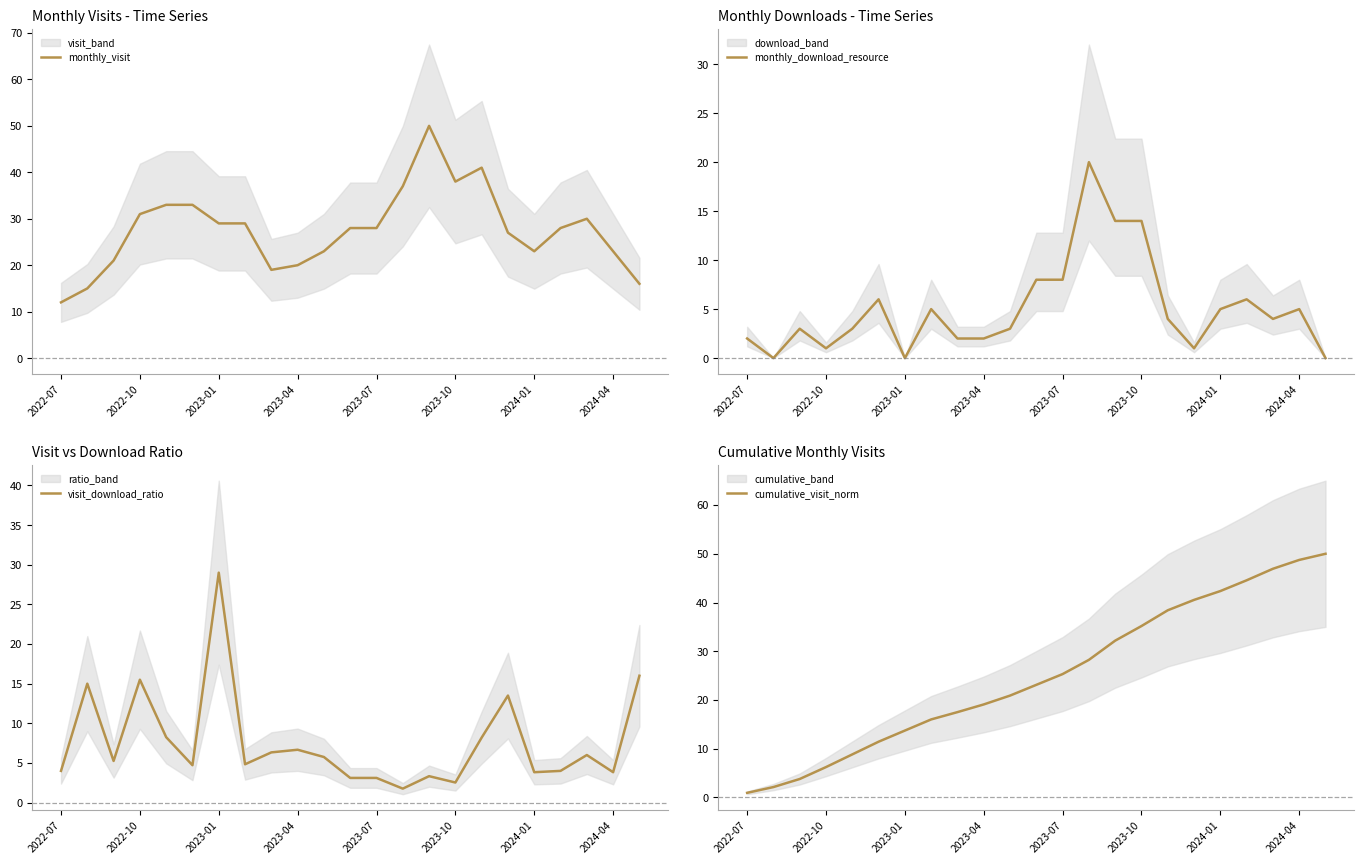

What is the value of the monthly_visit point at the 14th from the left?

37.0